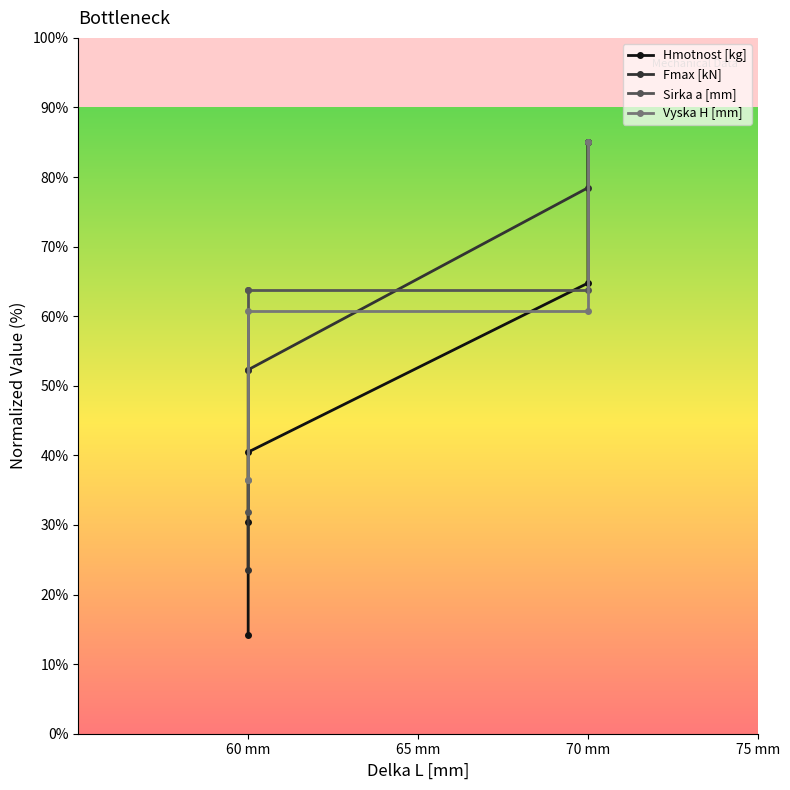

What are all the series names shown in the legend?

Hmotnost [kg], Fmax [kN], Sirka a [mm], Vyska H [mm]